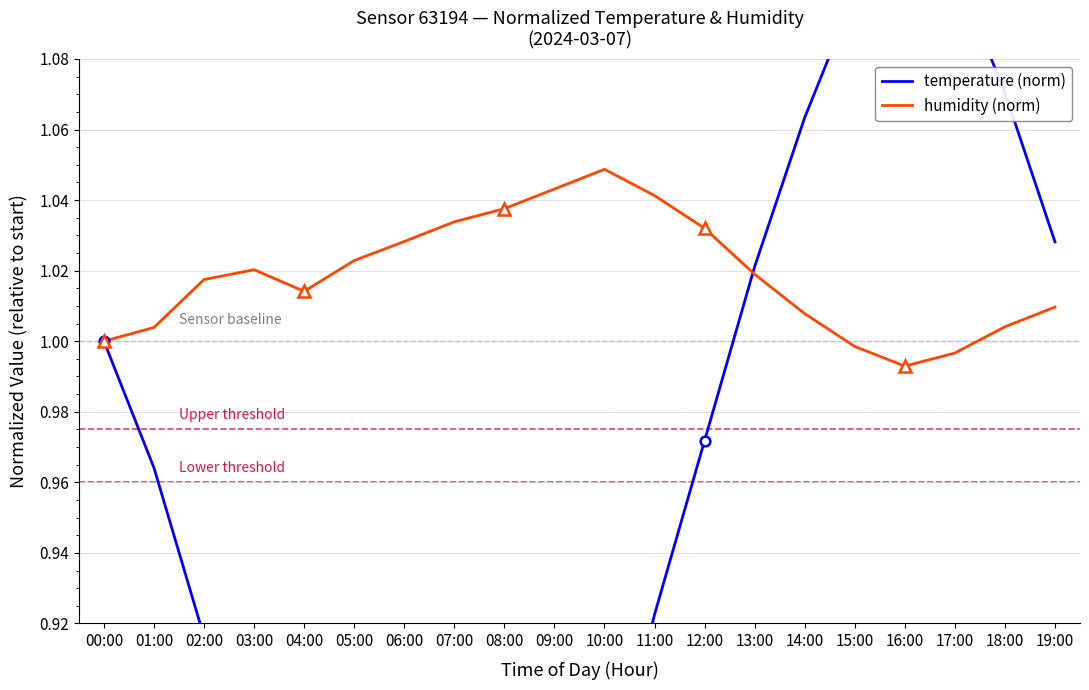

What is the difference between the maximum and minimum values in the temperature (norm) series?

0.3